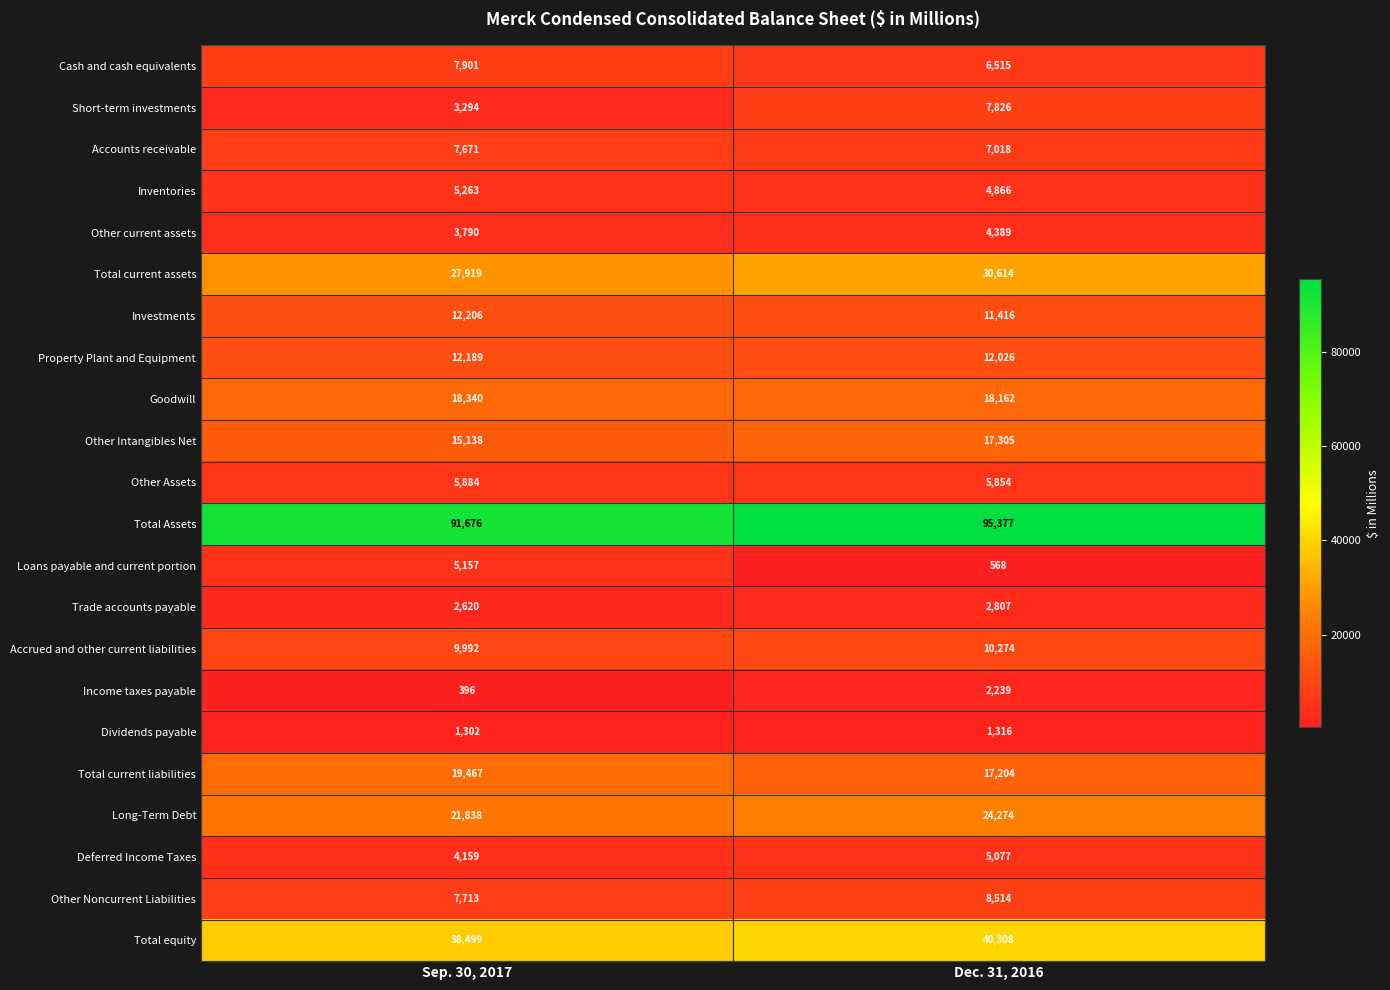

What is the smallest value displayed?

396